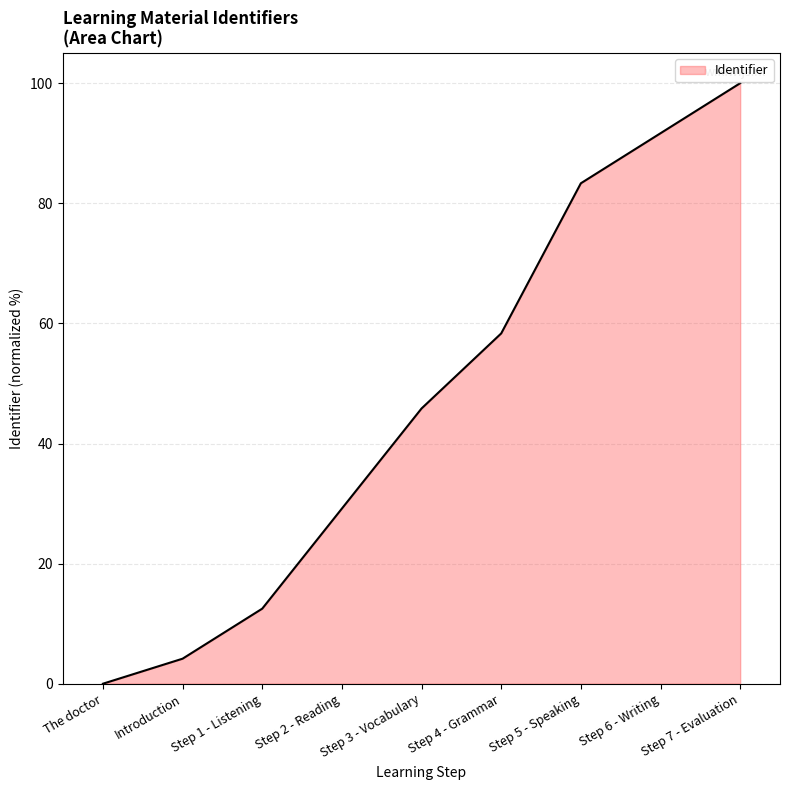

True or false: the data shows 19.1 at Step 2 - Reading.

False